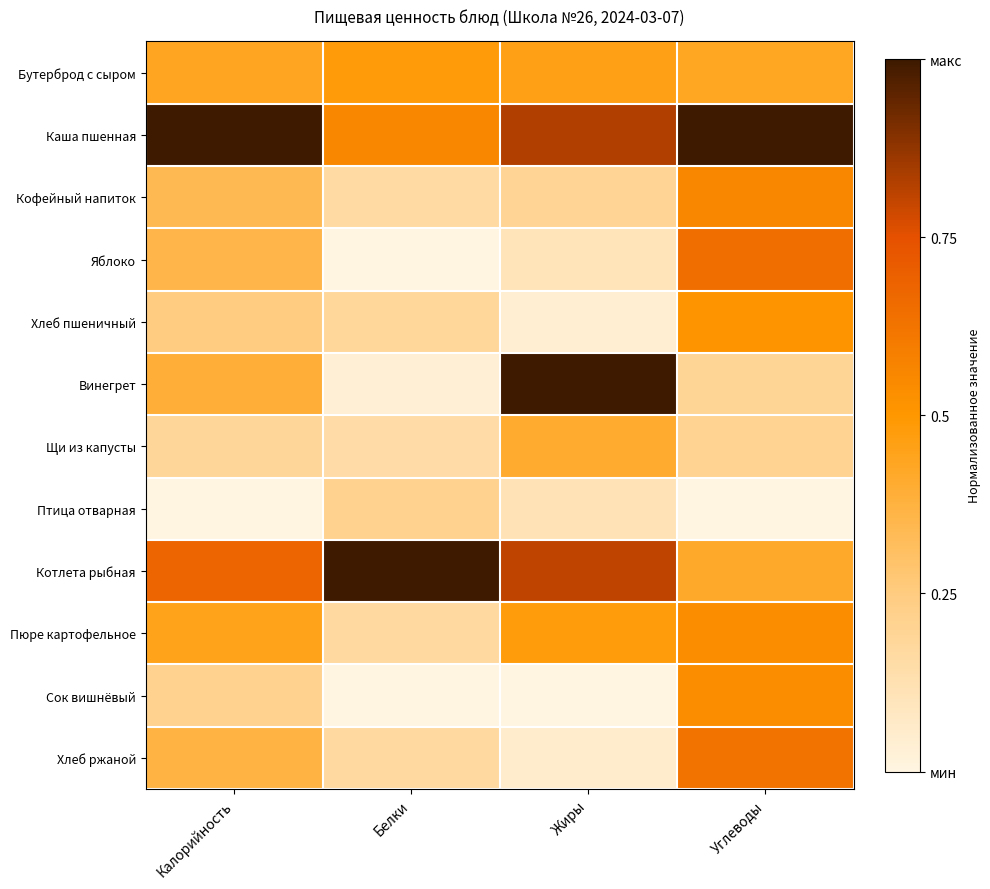

How many series are shown in this chart?

12